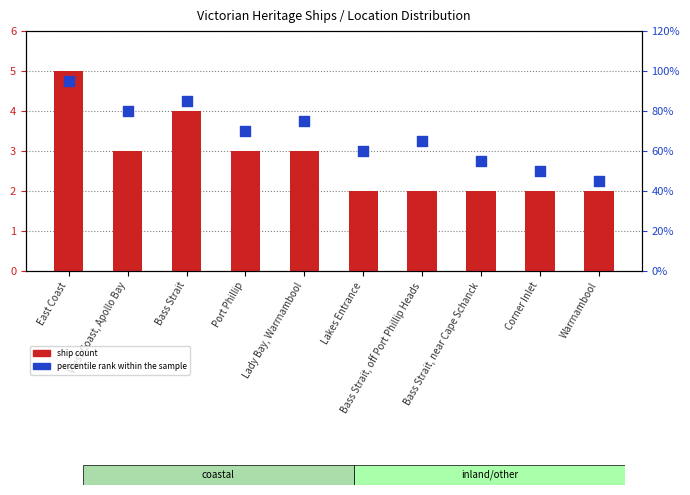

What are all the series names shown in the legend?

ship count, percentile rank within the sample